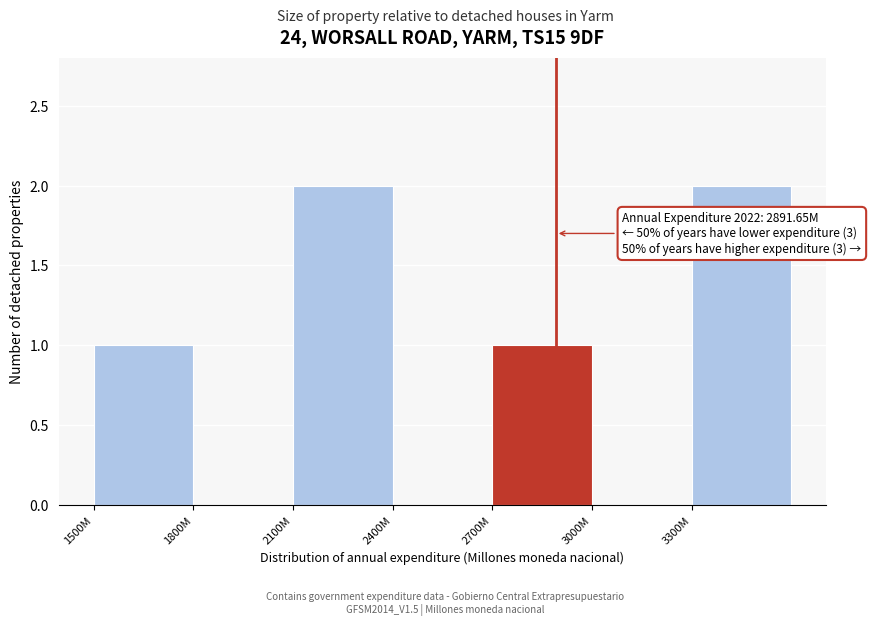

Reading left to right, extract all data points from this chart.

1500M=1	1800M=0	2100M=2	2400M=0	2700M=1	3000M=0	3300M=2